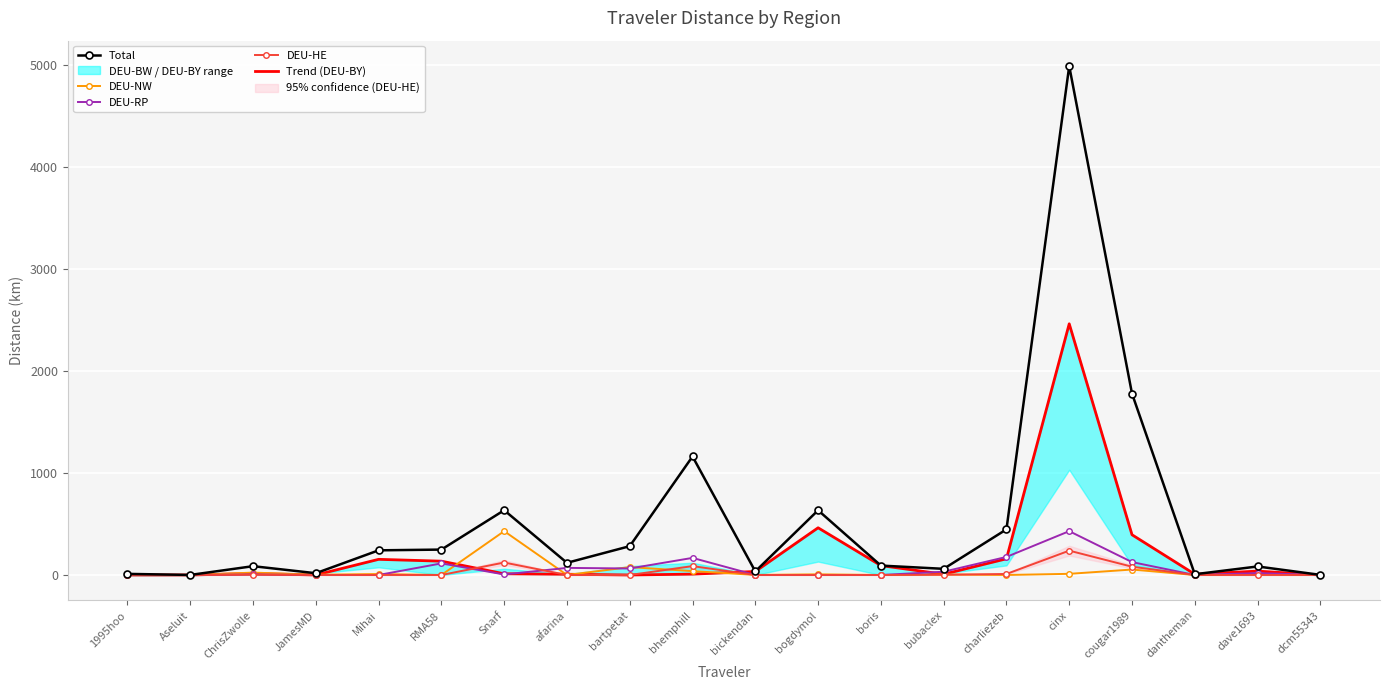

Reading left to right, extract all data points from this chart.

Total: 1995hoo=10.8	Aseluit=0.5	ChrisZwolle=86.3	JamesMD=17.3	Mihai=241.6	RMA58=248.9	Snarf=634.7	afarina=119.2	bartpetat=282.3	bhemphill=1161.3	bickendan=35.0	bogdymol=634.0	boris=92.1	bubaclex=60.3	charliezeb=446.9	cinx=4986.7	cougar1989=1777.4	dantheman=7.3	dave1693=83.4	dcm55343=1.1
DEU-NW: 1995hoo=0.0	Aseluit=0.0	ChrisZwolle=23.2	JamesMD=2.9	Mihai=9.4	RMA58=0.0	Snarf=429.5	afarina=0.0	bartpetat=77.1	bhemphill=38.0	bickendan=0.6	bogdymol=6.4	boris=0.0	bubaclex=5.0	charliezeb=0.0	cinx=11.3	cougar1989=53.4	dantheman=0.0	dave1693=10.3	dcm55343=0.0
DEU-RP: 1995hoo=0.0	Aseluit=0.0	ChrisZwolle=5.1	JamesMD=0.0	Mihai=0.0	RMA58=113.6	Snarf=5.1	afarina=69.5	bartpetat=63.7	bhemphill=167.6	bickendan=0.0	bogdymol=0.0	boris=0.0	bubaclex=32.1	charliezeb=177.0	cinx=429.5	cougar1989=126.4	dantheman=0.0	dave1693=18.7	dcm55343=0.0
DEU-HE: 1995hoo=0.0	Aseluit=0.0	ChrisZwolle=2.2	JamesMD=0.0	Mihai=0.0	RMA58=0.0	Snarf=122.1	afarina=0.0	bartpetat=0.0	bhemphill=86.8	bickendan=0.0	bogdymol=0.0	boris=0.0	bubaclex=2.2	charliezeb=10.0	cinx=238.6	cougar1989=81.0	dantheman=0.0	dave1693=0.0	dcm55343=0.0
Trend (DEU-BY): 1995hoo=0.0	Aseluit=0.0	ChrisZwolle=14.4	JamesMD=0.0	Mihai=153.4	RMA58=135.4	Snarf=11.8	afarina=7.1	bartpetat=0.0	bhemphill=8.4	bickendan=34.4	bogdymol=462.5	boris=92.1	bubaclex=7.6	charliezeb=158.8	cinx=2461.3	cougar1989=394.2	dantheman=7.3	dave1693=37.9	dcm55343=0.0